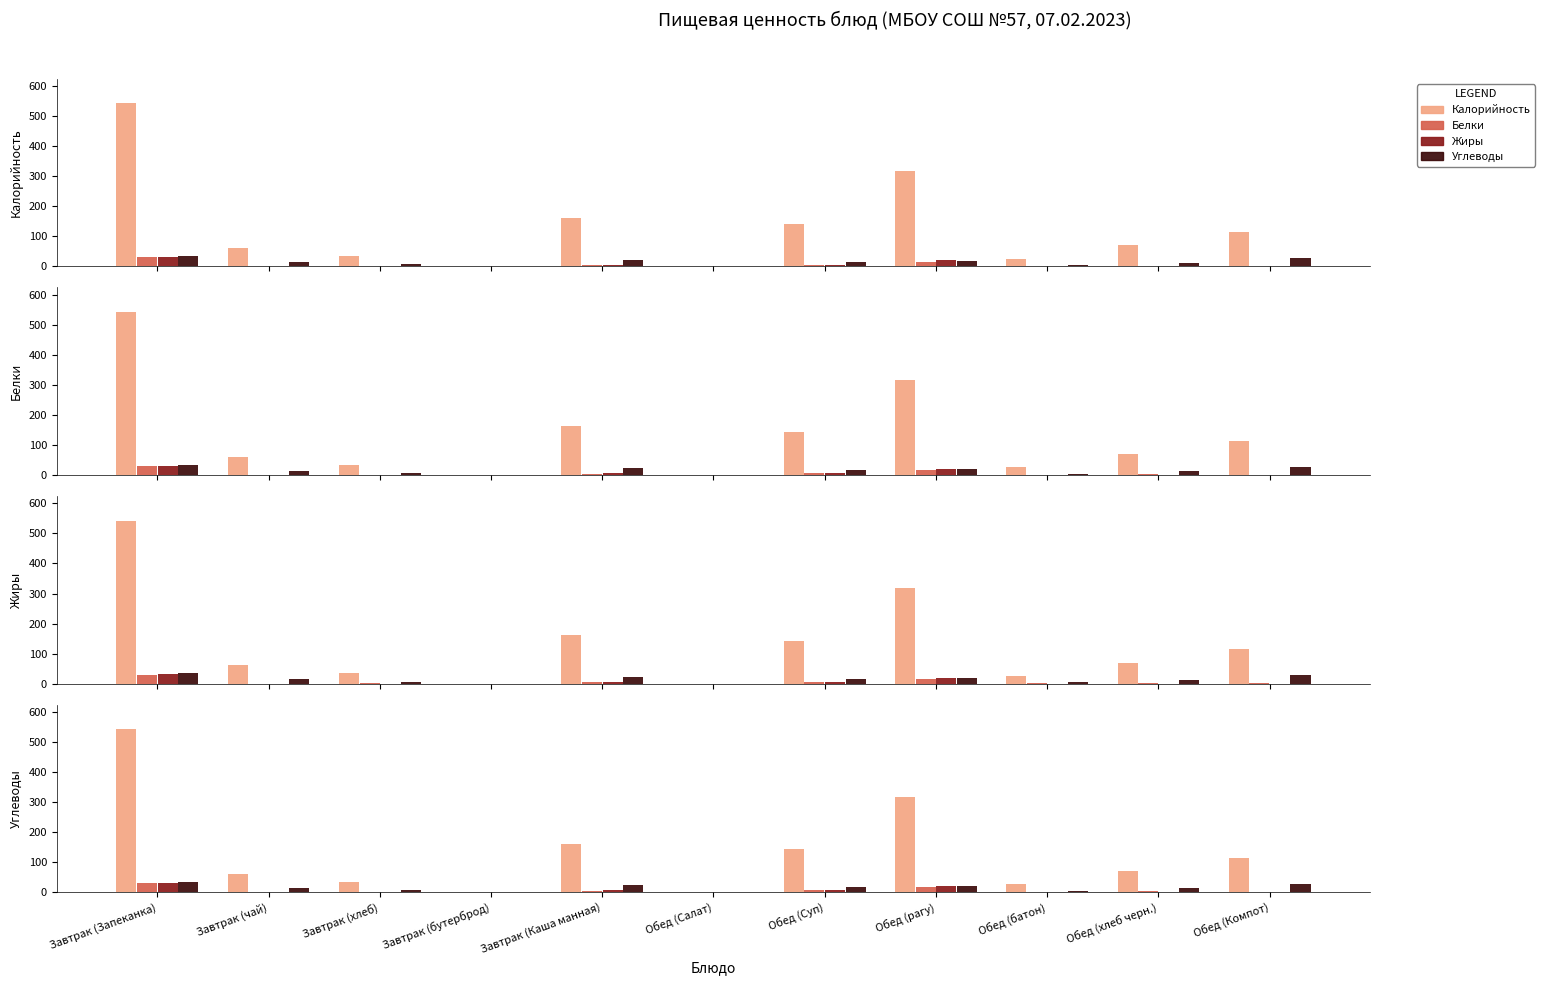

What is the total value across all series at Завтрак (чай)?

76